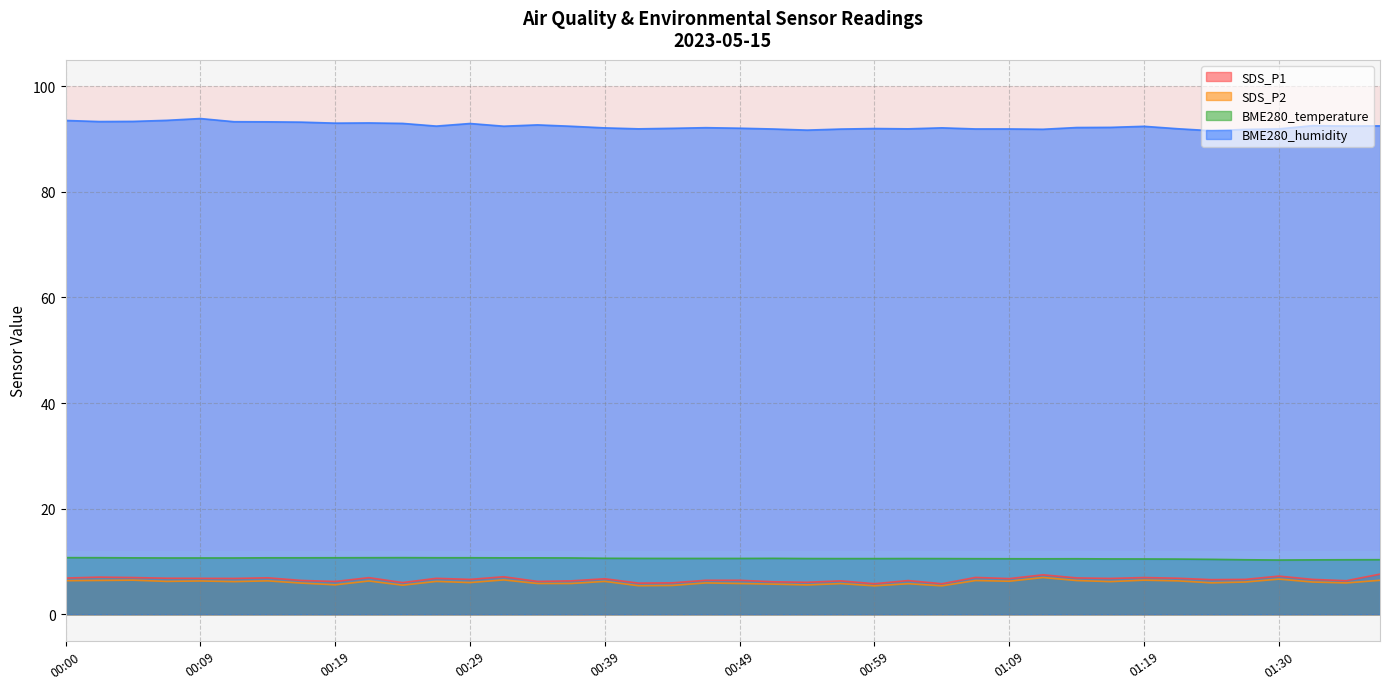

Which has a higher value, 00:19 or 01:04?

00:19